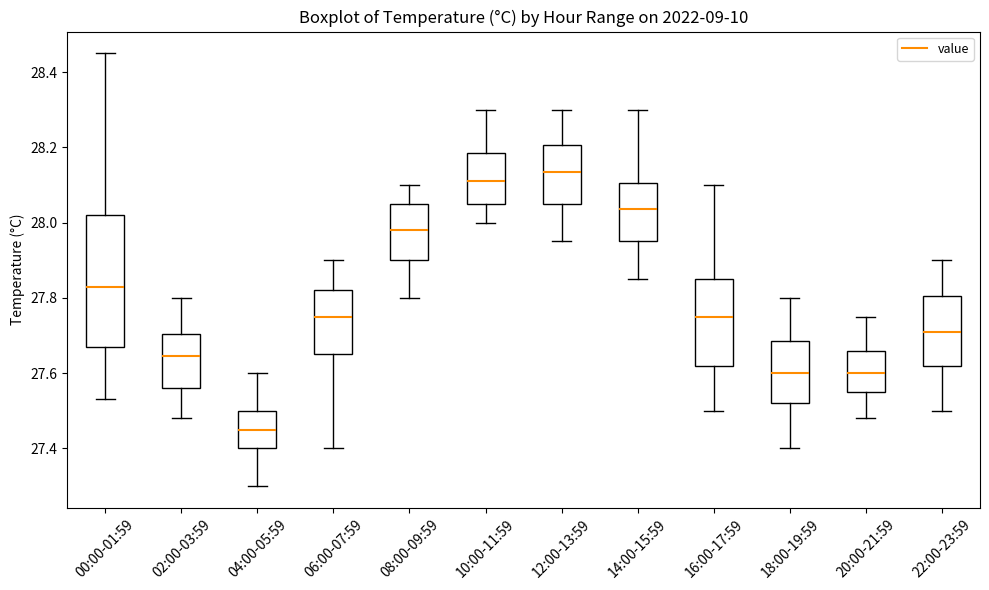

Which box has the highest median line?

12:00-13:59